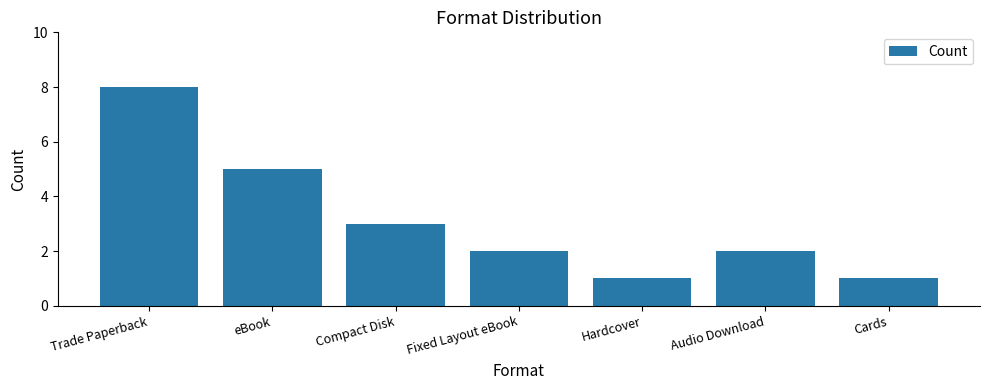

At which category does the chart reach its peak across all series?

Trade Paperback